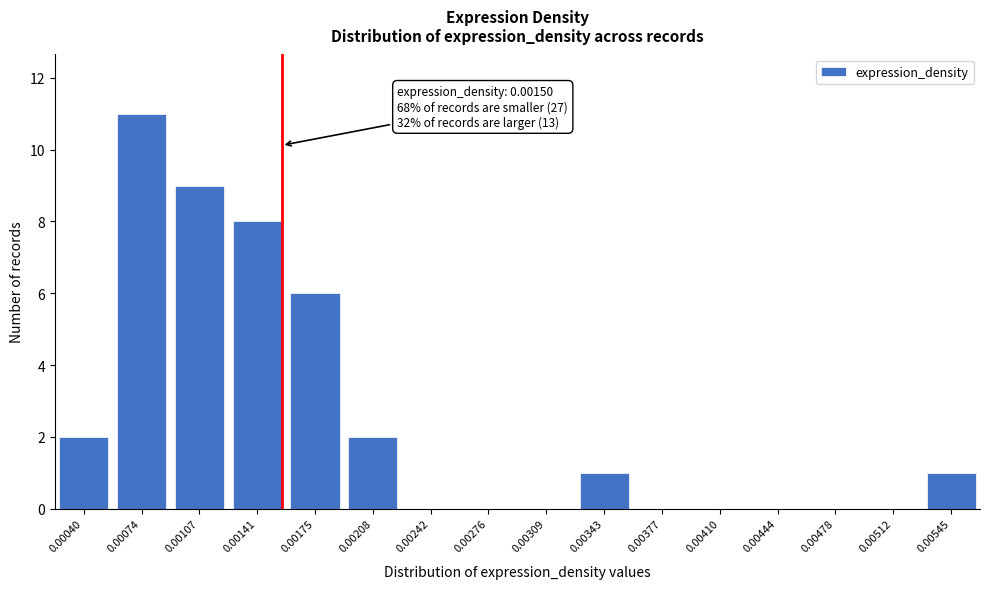

Reading left to right, what are all the values shown in this chart?

0.00040=2	0.00074=11	0.00107=9	0.00141=8	0.00175=6	0.00208=2	0.00242=0	0.00276=0	0.00309=0	0.00343=1	0.00377=0	0.00410=0	0.00444=0	0.00478=0	0.00512=0	0.00545=1